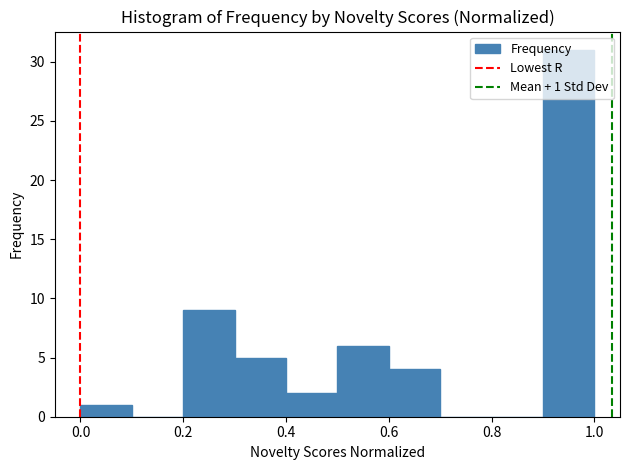

Which range on the x-axis has the tallest bar?

0.9 to 1.0